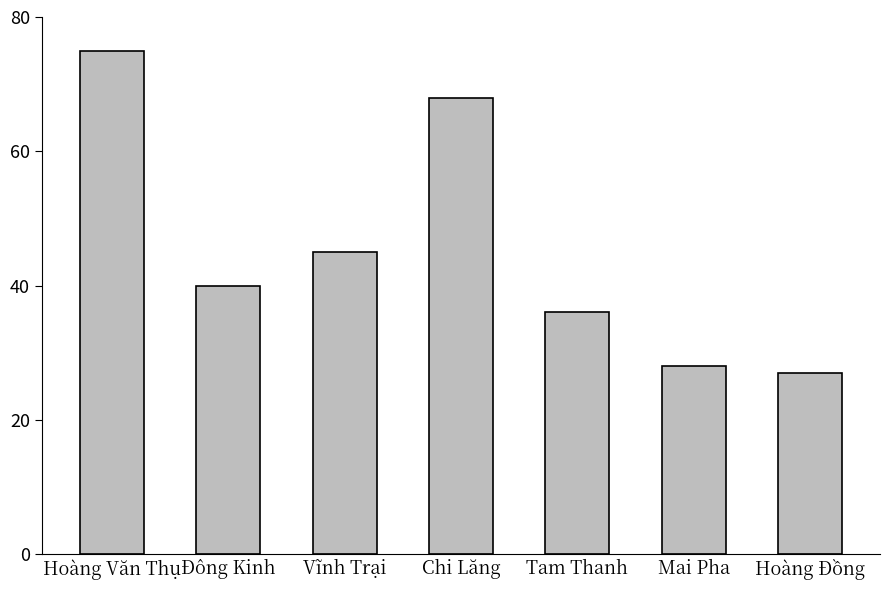

What is the sum of the values at Hoàng Văn Thụ and Chi Lăng?

143